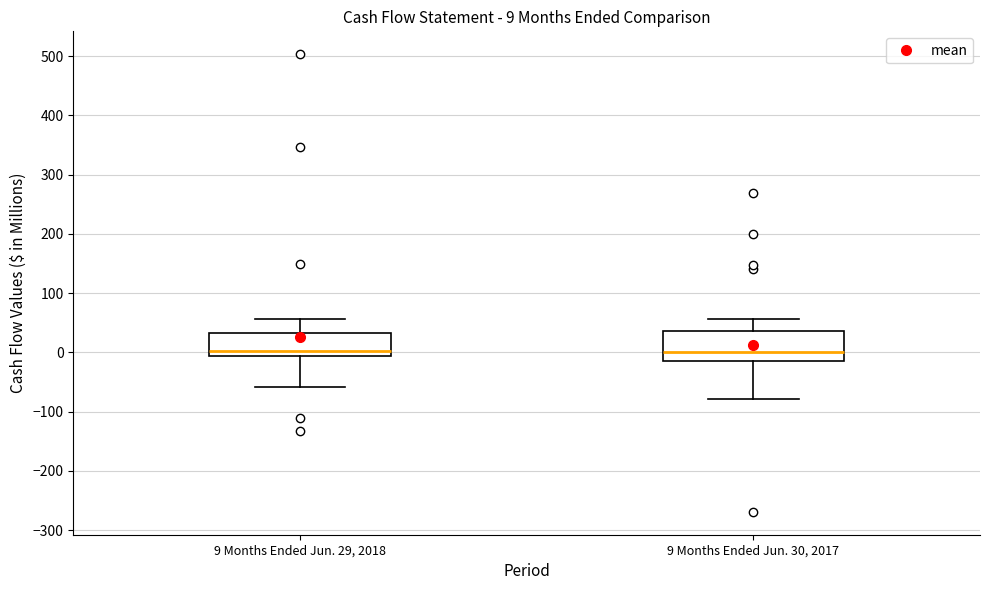

Which box is the tallest, from its lower edge to its upper edge?

9 Months Ended Jun. 30, 2017